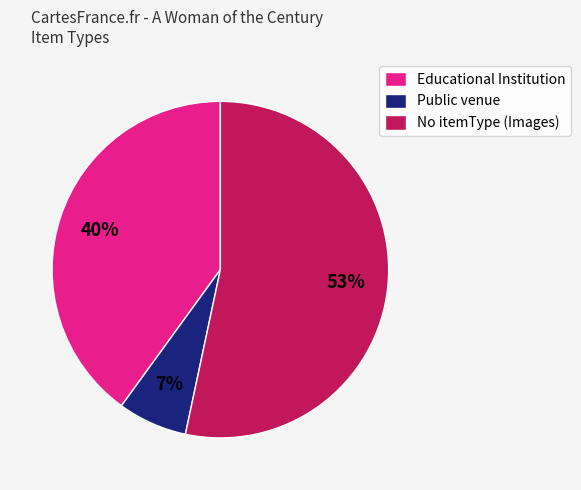

To the nearest percent, what is the difference between the Educational Institution and No itemType (Images) slice percentages?

13%